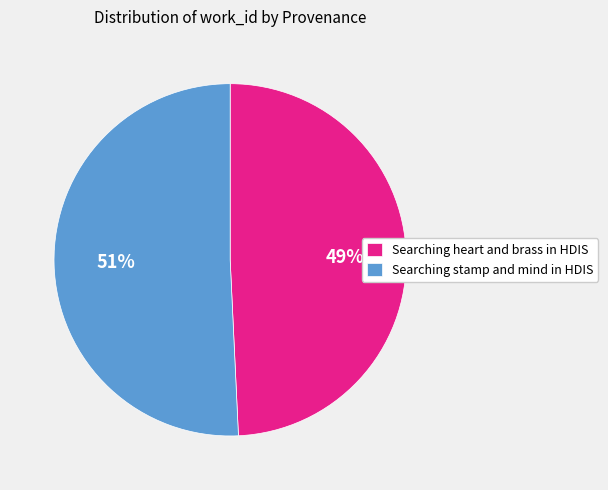

Which category has the smallest portion of the pie?

Searching heart and brass in HDIS